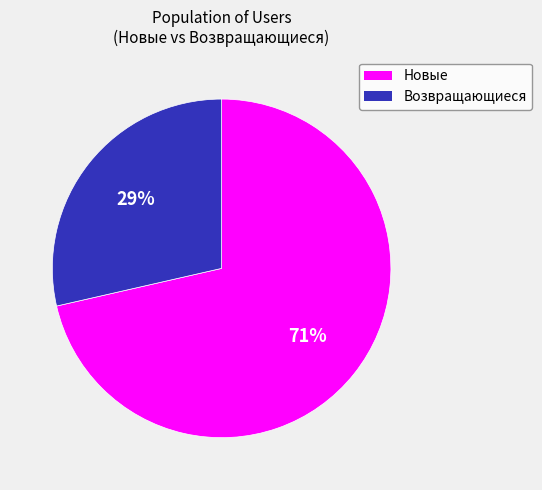

Does any single category account for the majority?

Yes